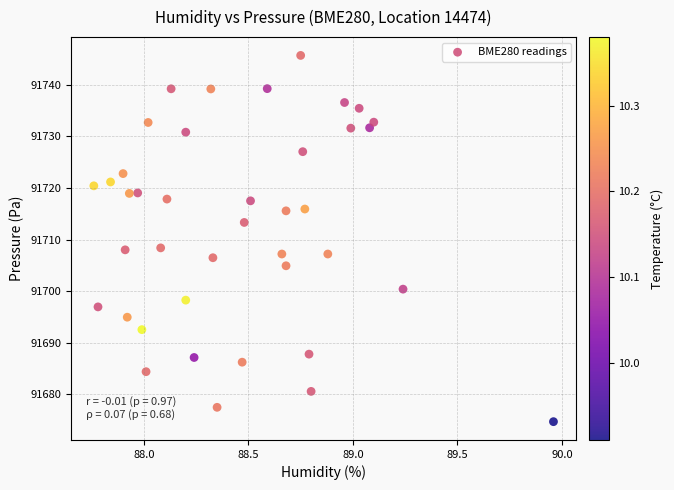

What is the range of Y values (max minus min)?

71.0